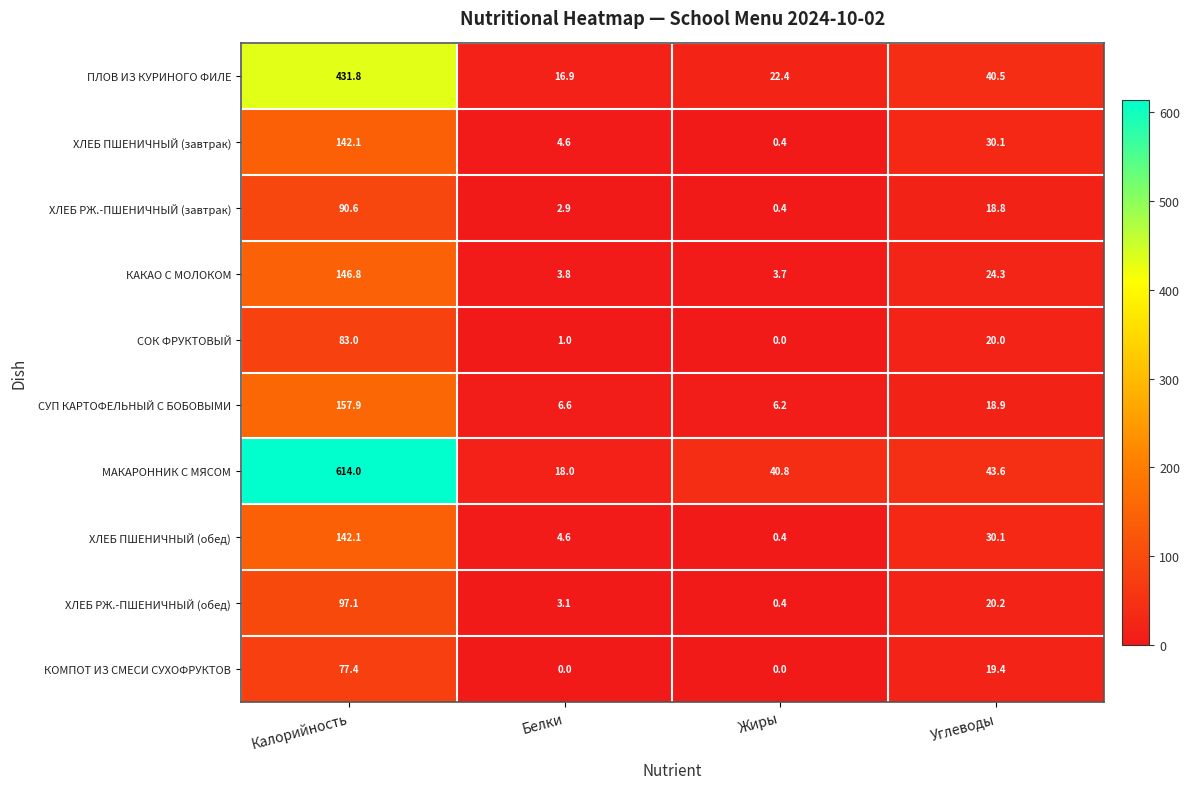

At which category is the sum across all series the highest?

Калорийность